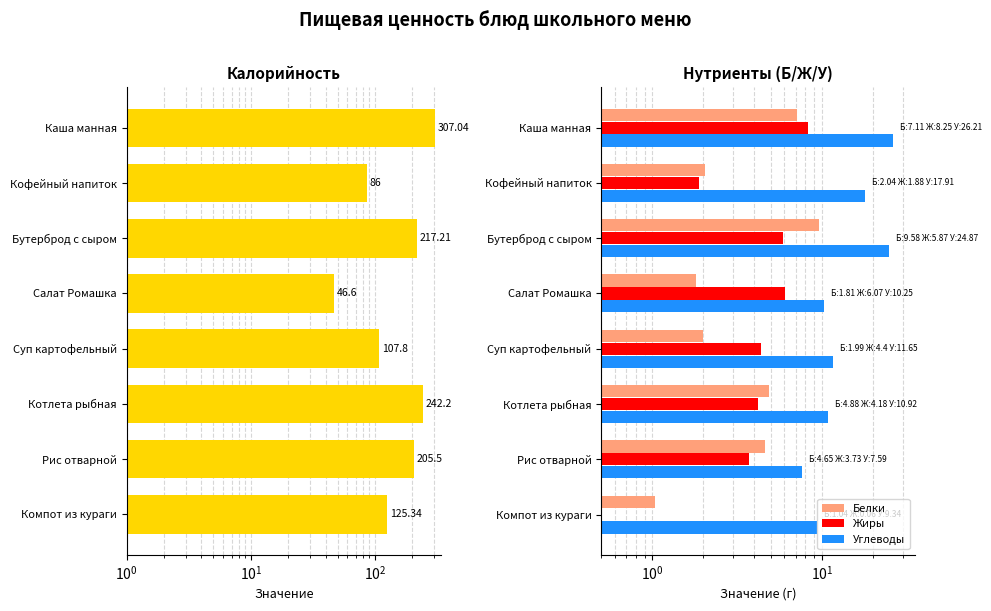

Is it true that Углеводы equals 9.3 at Компот из кураги?

True